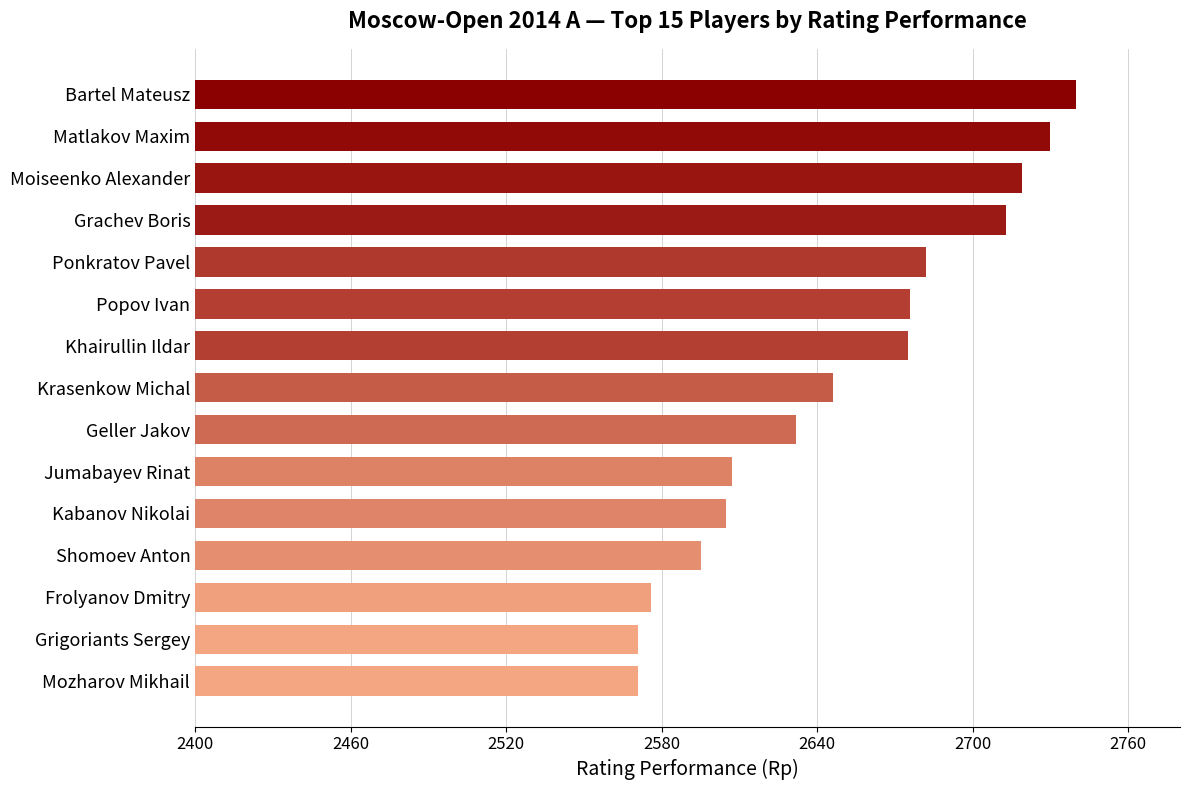

Does the chart contain any negative values?

No